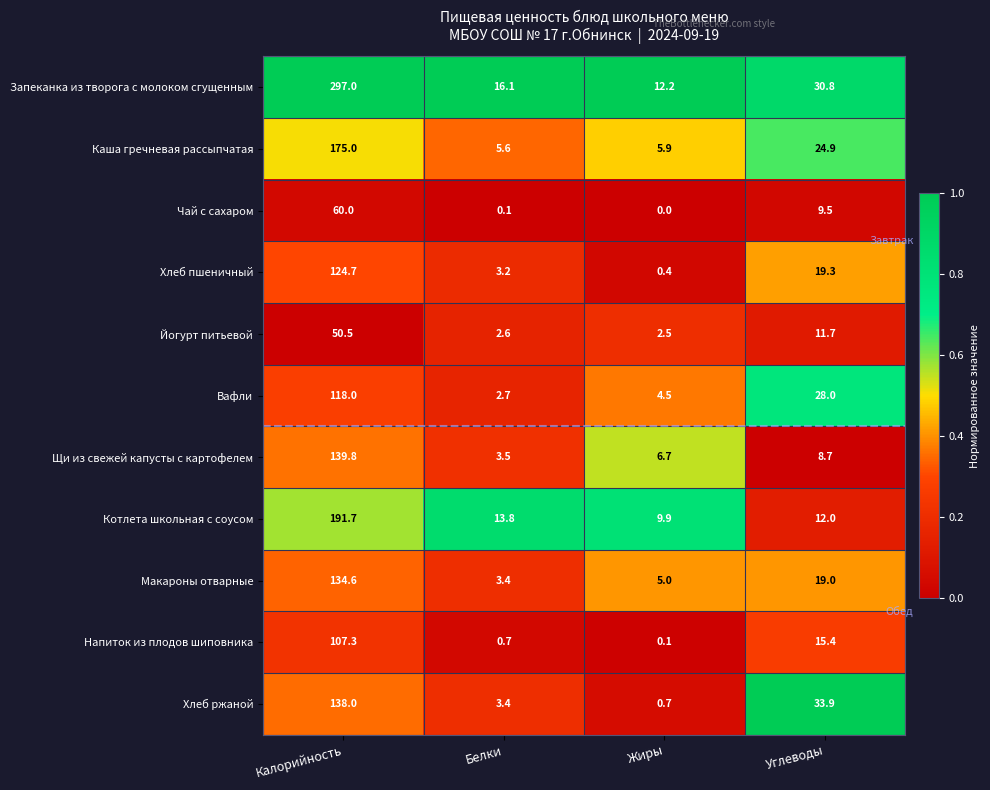

What is the difference between the Хлеб ржаной values at Углеводы and Белки?

30.5